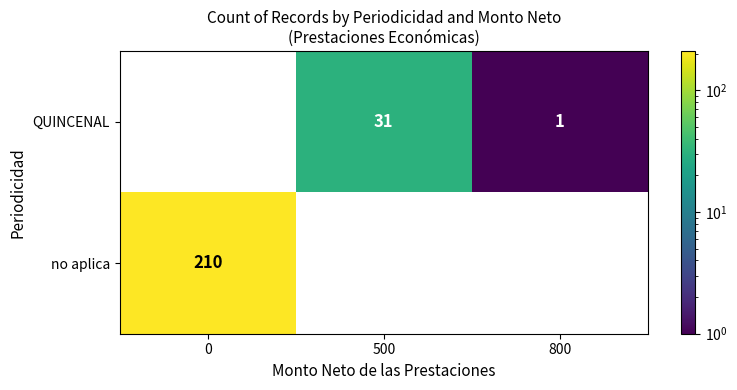

Which has a higher value, 500 or 800?

500